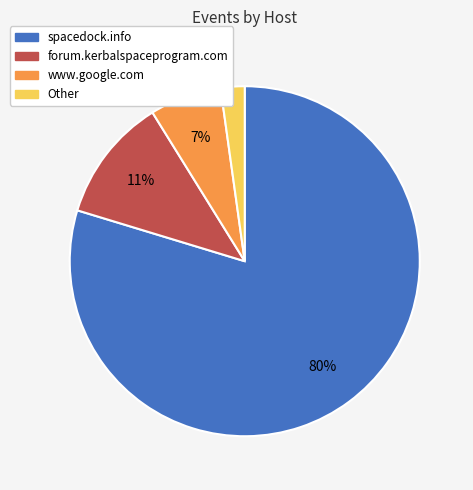

Is there any slice that represents more than half of the pie?

Yes